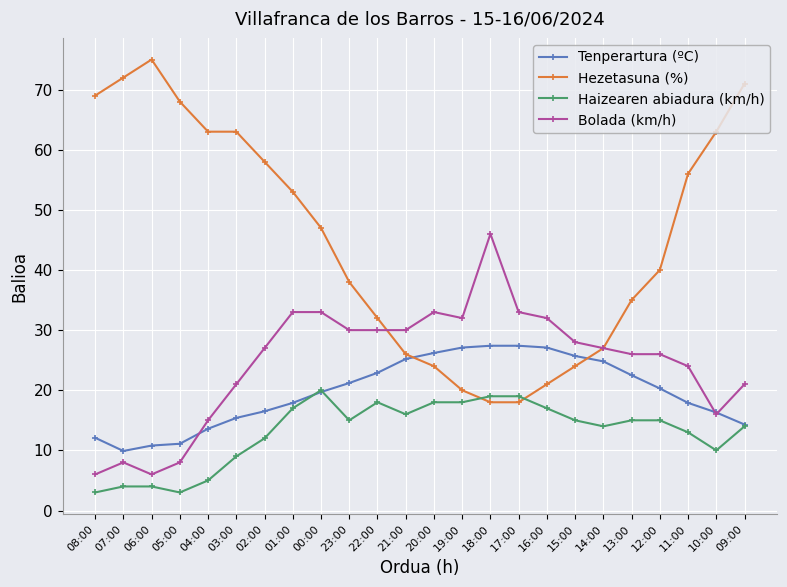

Which series has the largest total across all categories?

Hezetasuna (%)